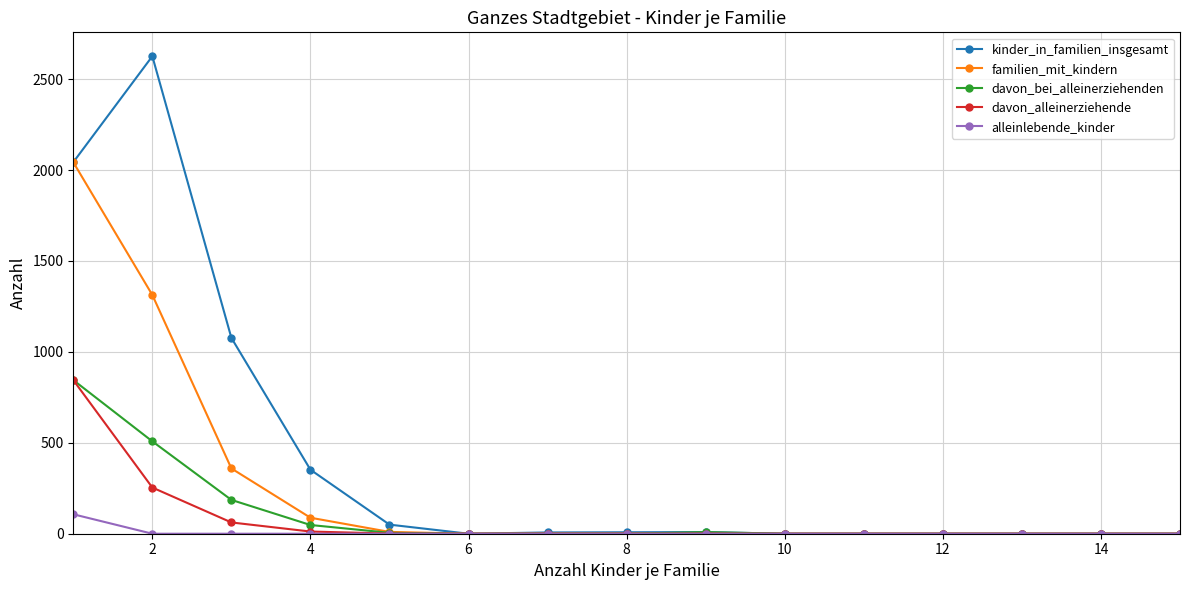

Which series has the largest total across all categories?

kinder_in_familien_insgesamt